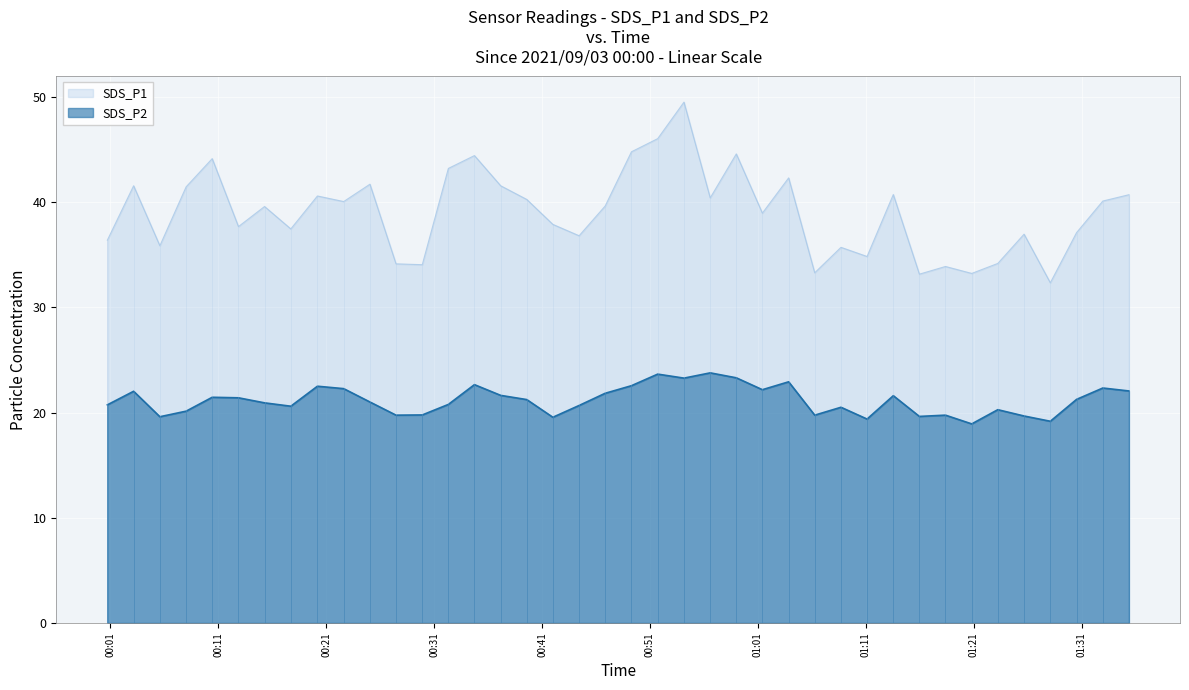

The SDS_P2 series shows 37.5 at 2021/09/03 00:51:43. True or false?

False